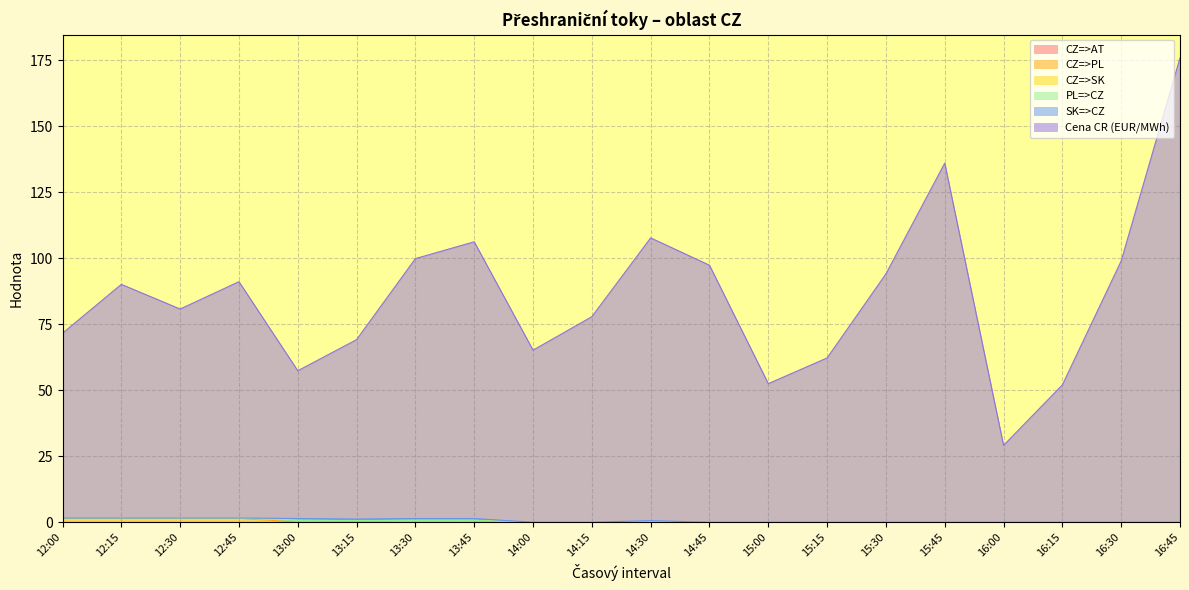

Does the chart have visible grid lines?

Yes